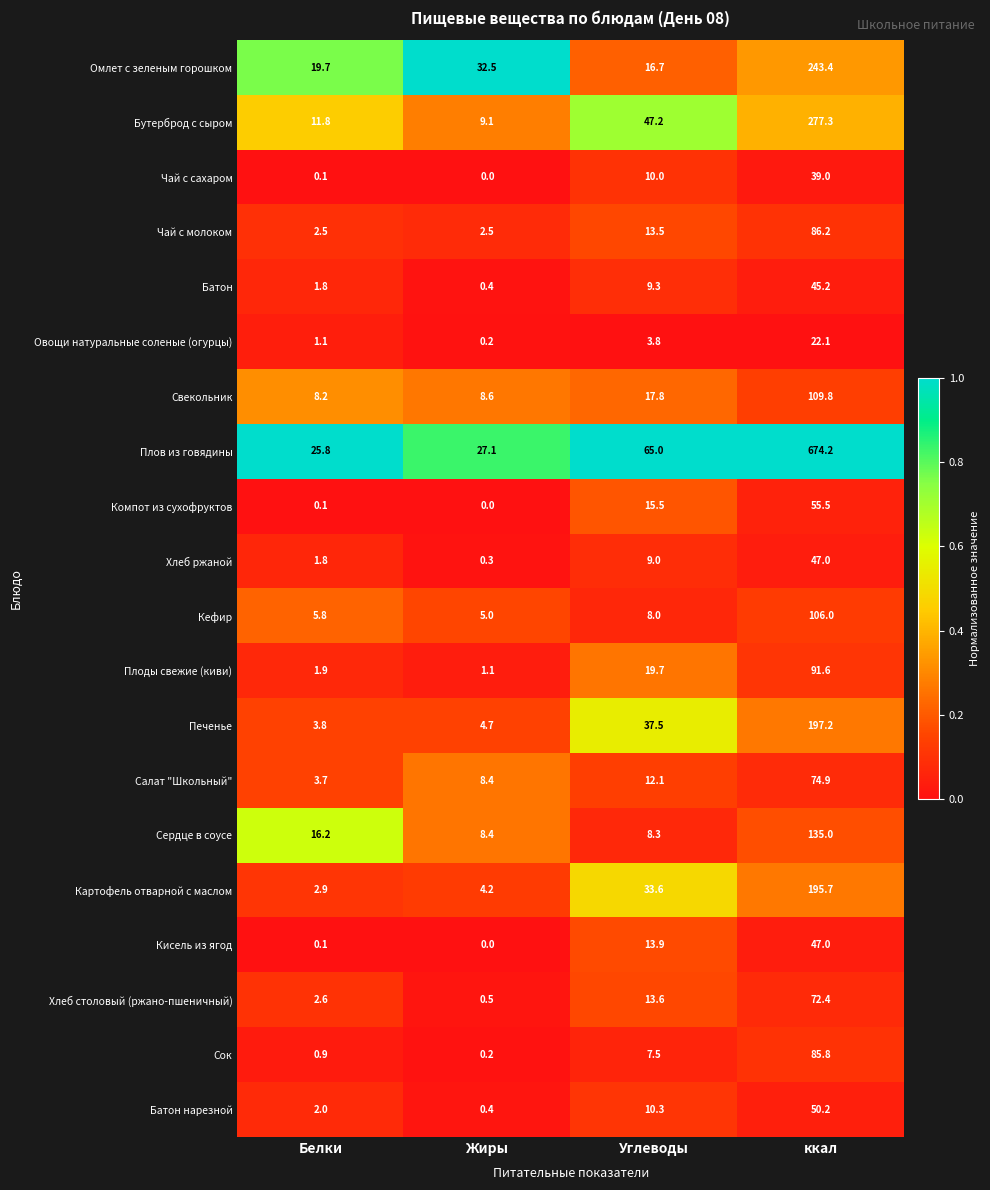

At which label is Салат "Школьный" closest to 39?

Углеводы